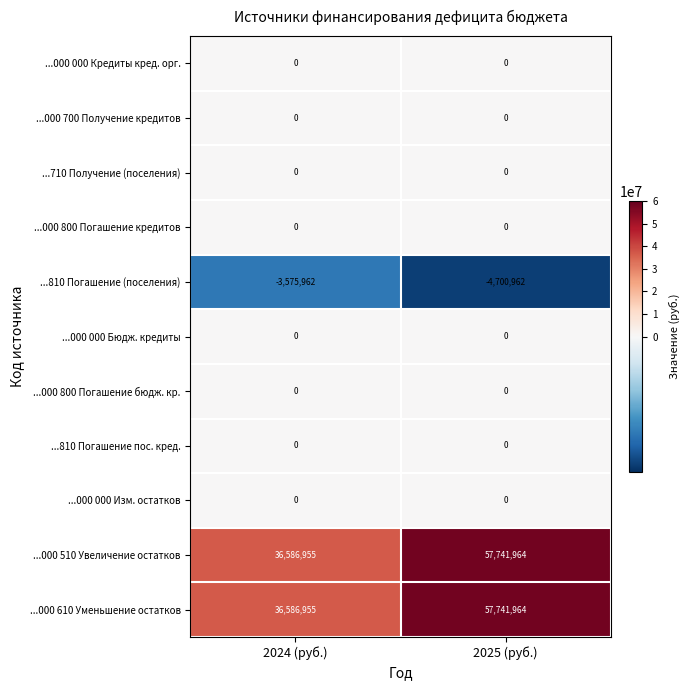

What is the total value across all series at 2025 (руб.)?

110782966